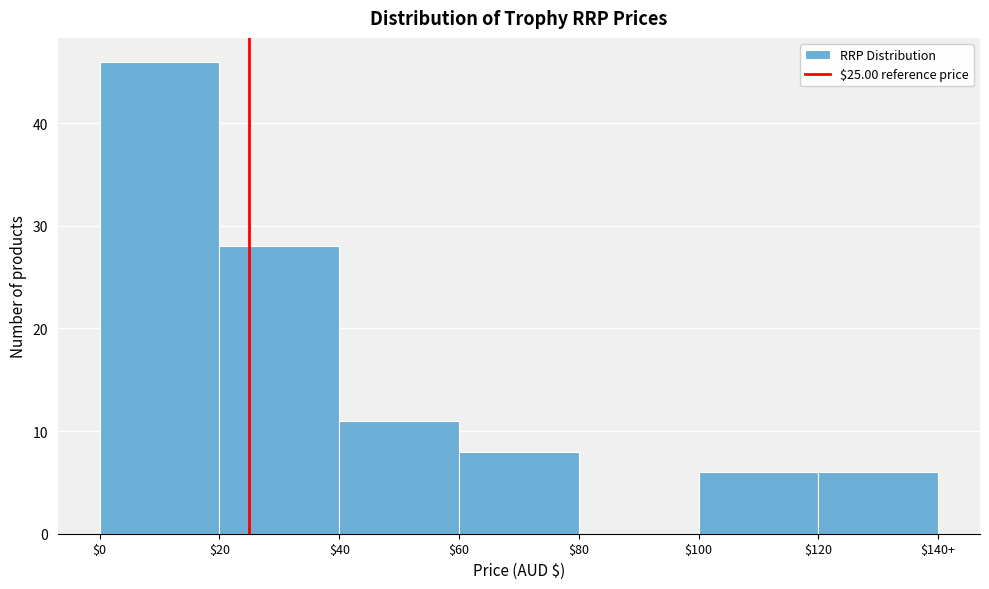

Which category has the highest value across all series?

$0